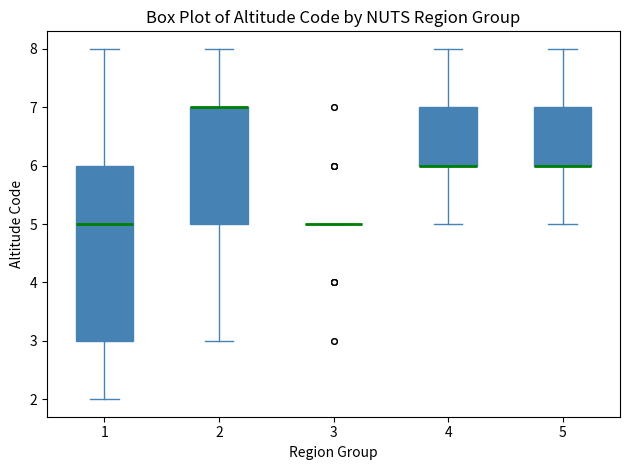

Comparing the boxes themselves (not the whiskers), which one is the tallest?

1